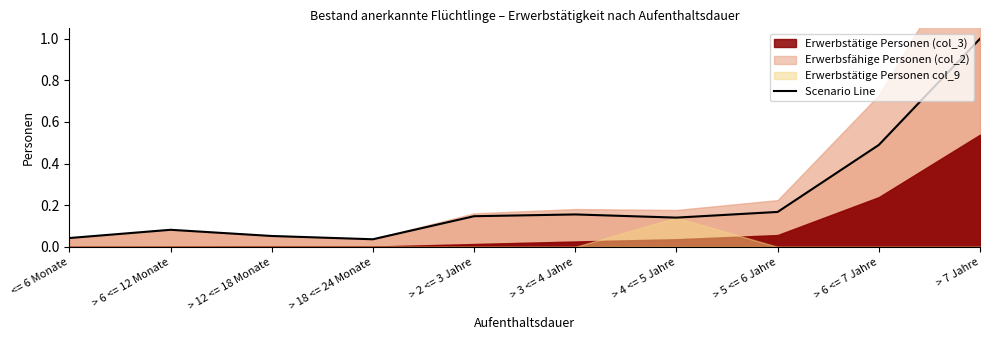

Count the number of categories in the chart.

10